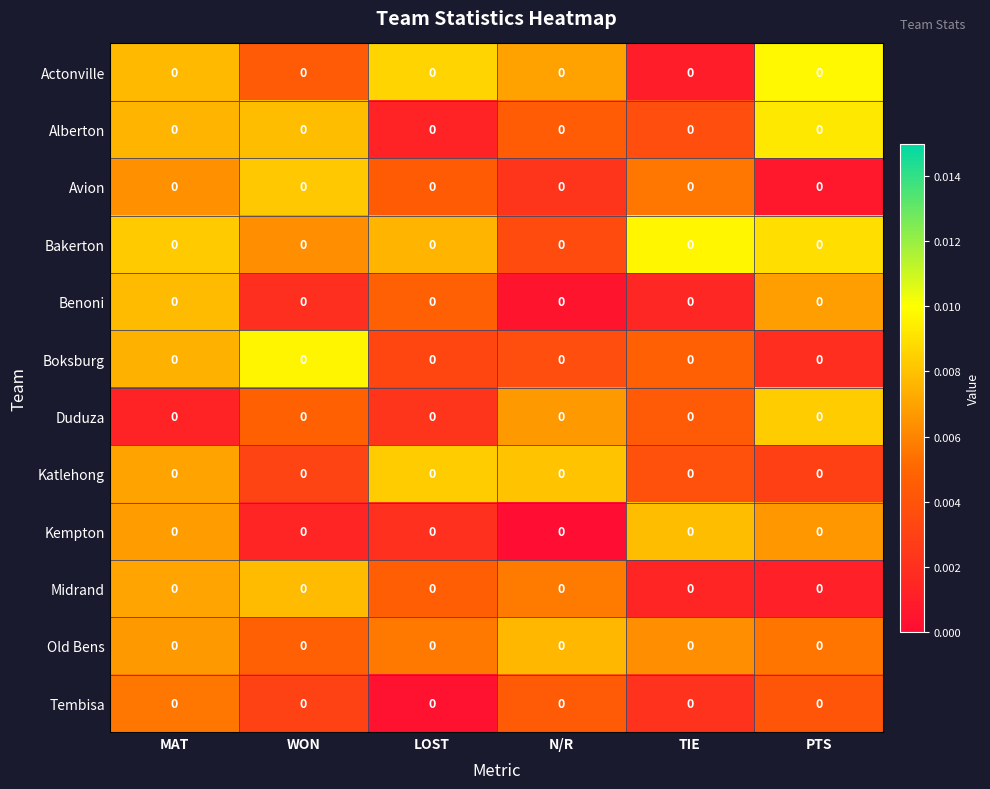

Which series has the widest spread of values?

Actonville